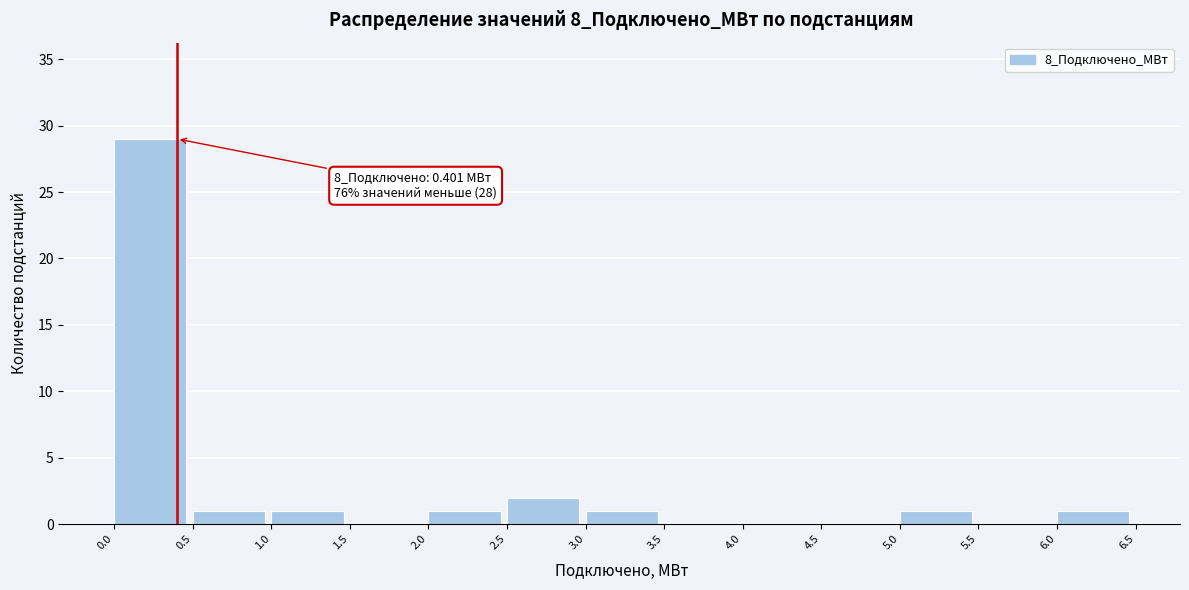

Which range on the x-axis has the tallest bar?

0.0 to 0.5